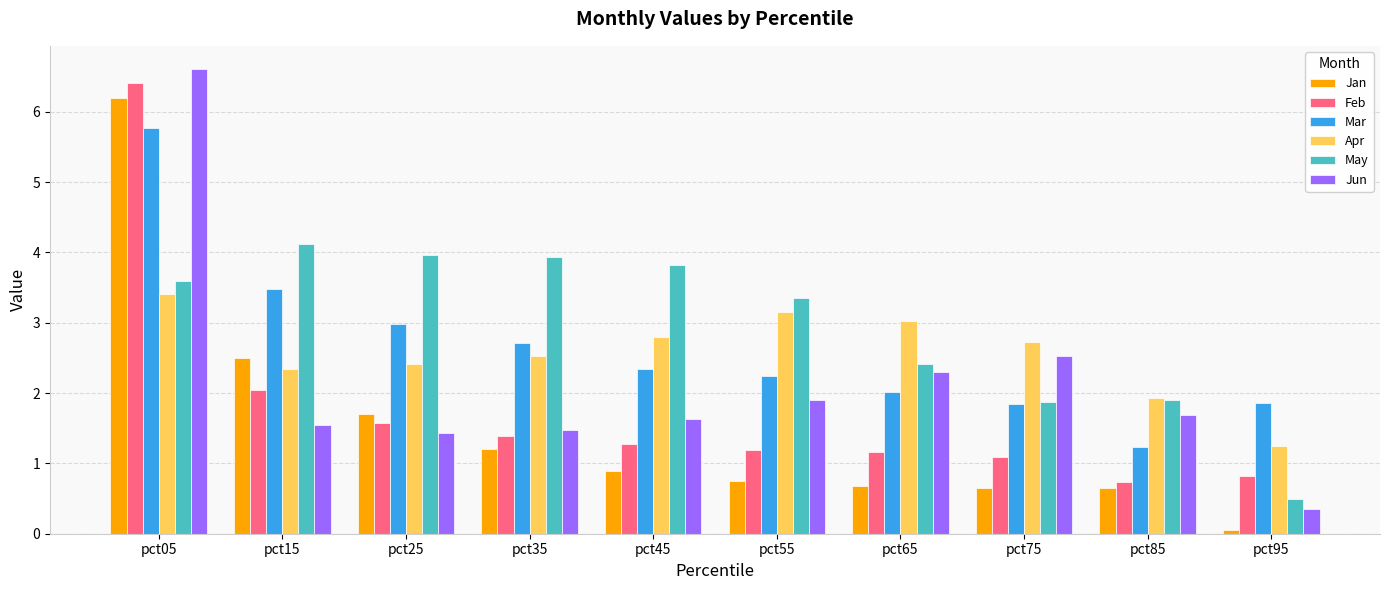

Is the value of Jan at pct45 greater than the value of Mar at pct25?

No